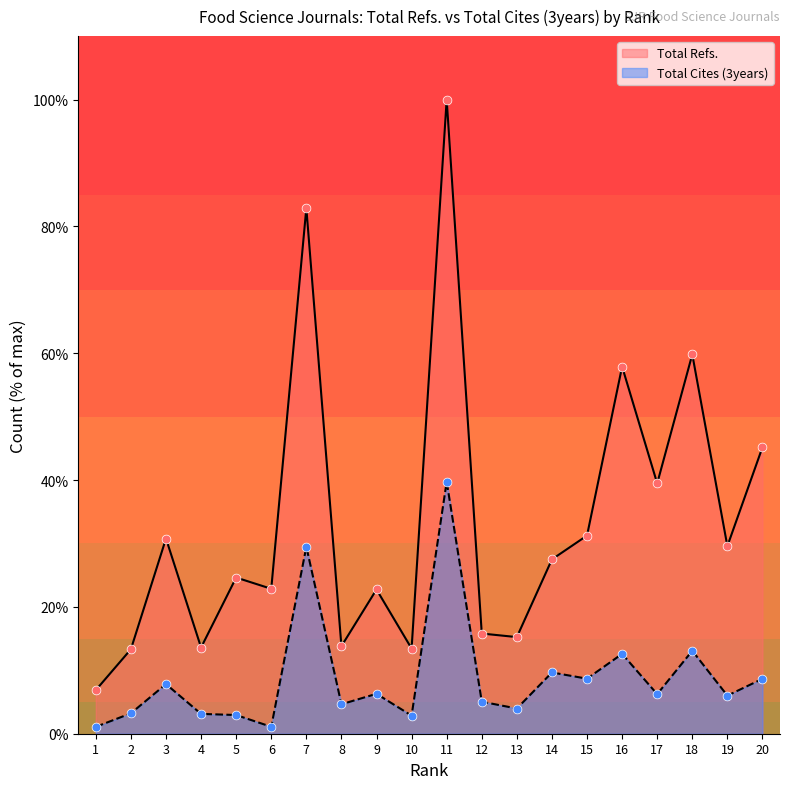

What are all the series names shown in the legend?

Total Refs., Total Cites (3years)